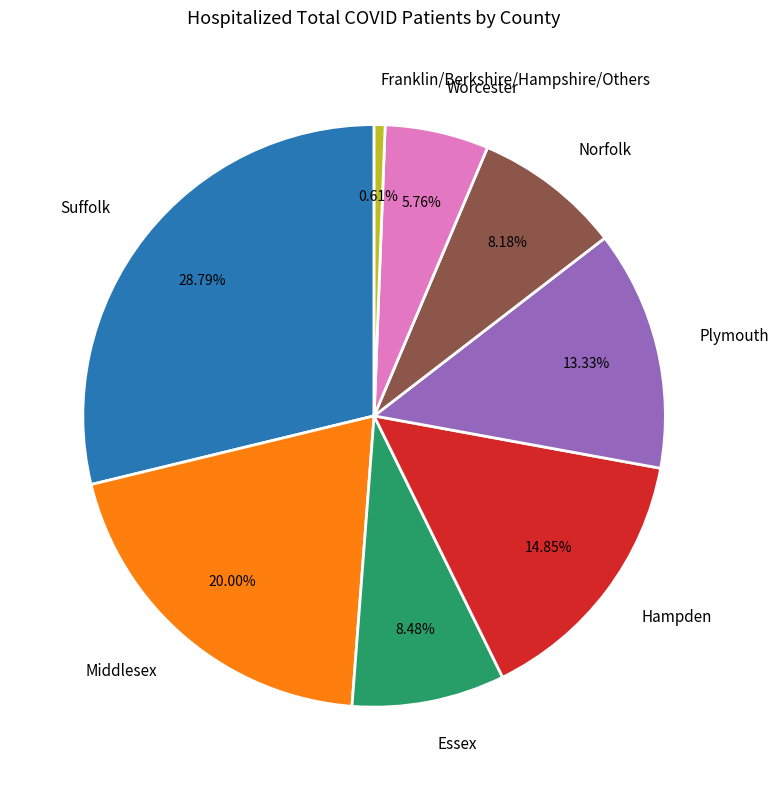

Is Hampden the majority of the pie?

No